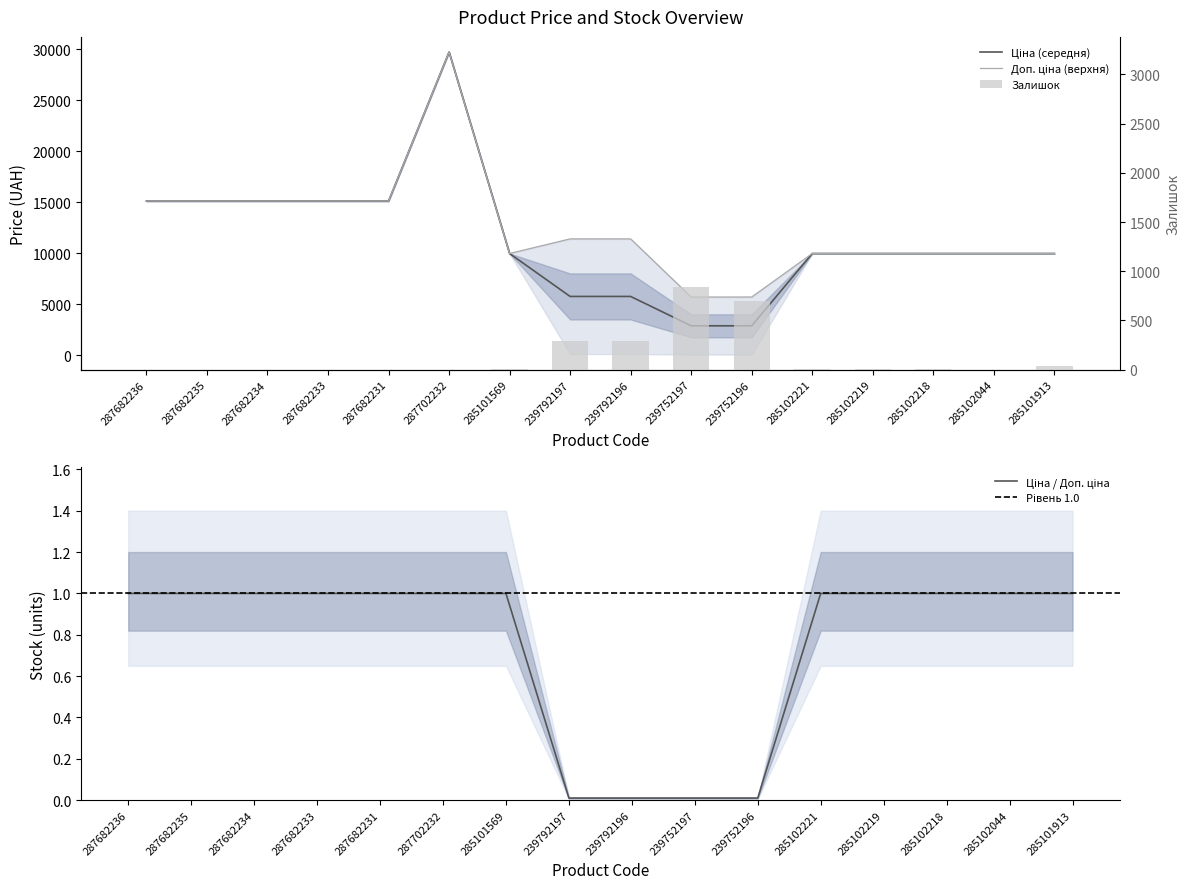

At which label does Доп. ціна reach its peak?

287702232